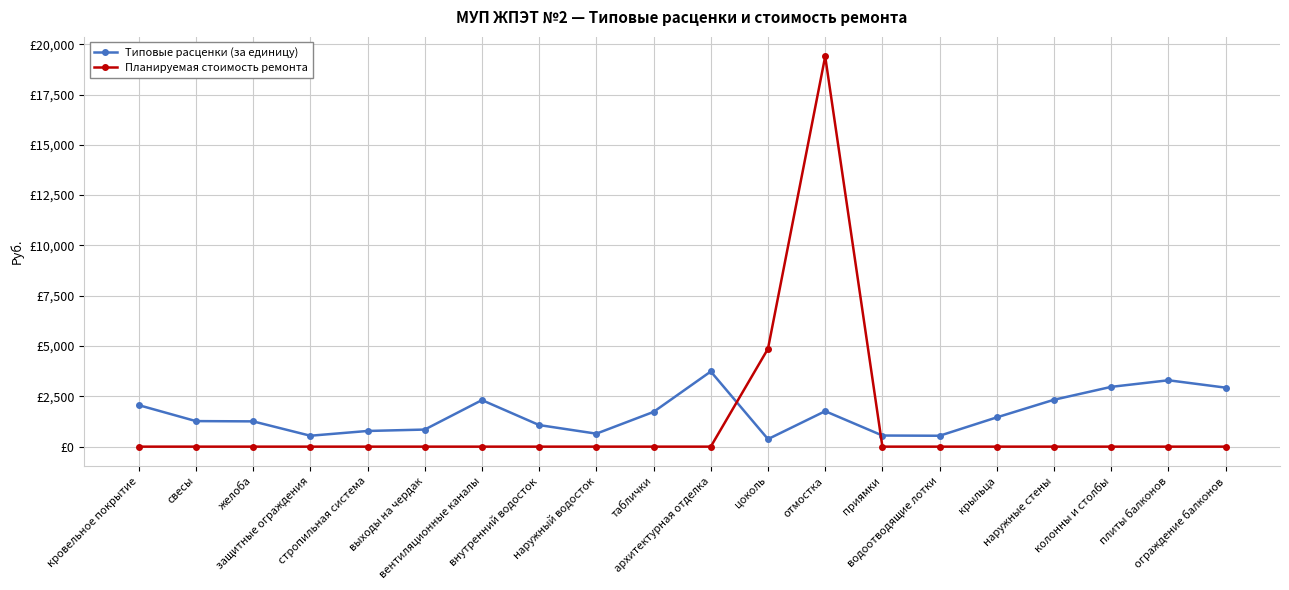

What is the label of the 15th point from the left?

водоотводящие лотки